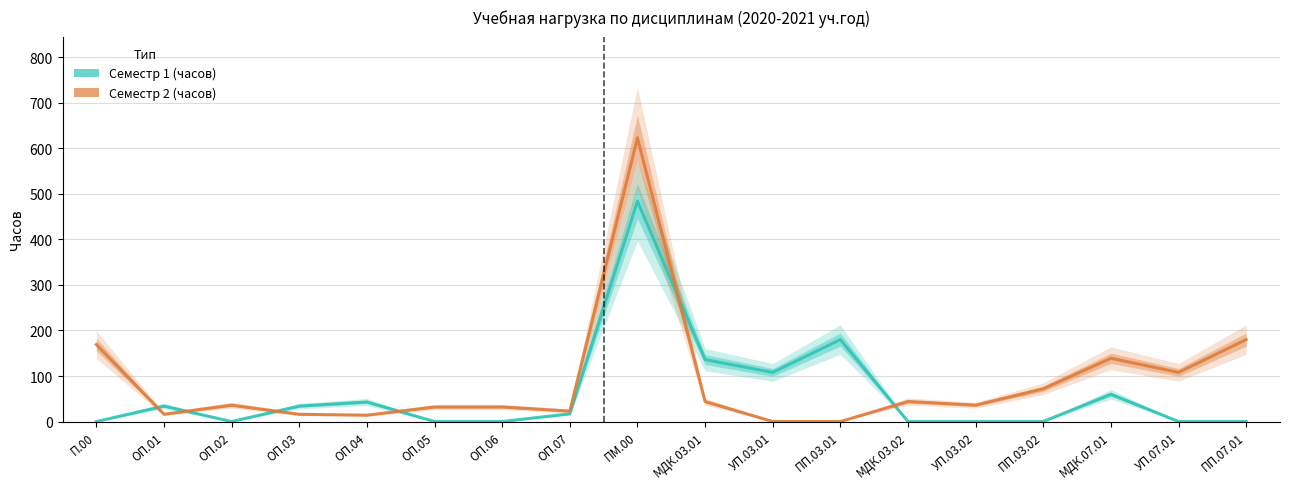

Does the chart display data point markers on the line(s)?

No